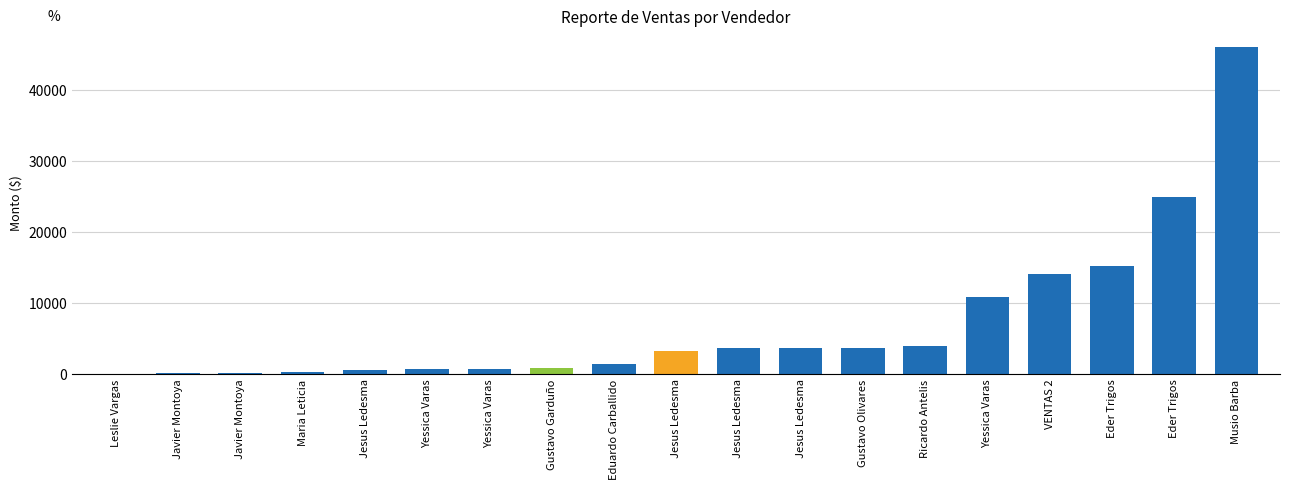

Where does the data first go above 3205?

Jesus Ledesma